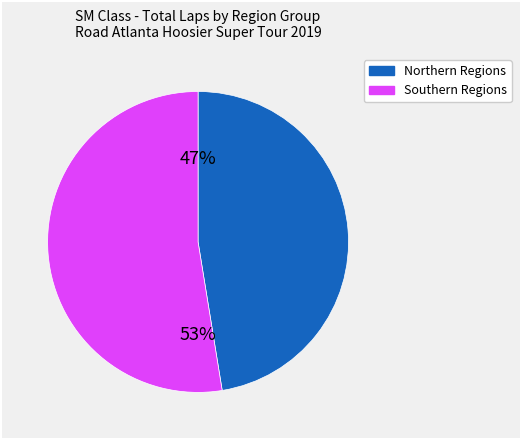

To the nearest percent, what is the average slice percentage?

50%